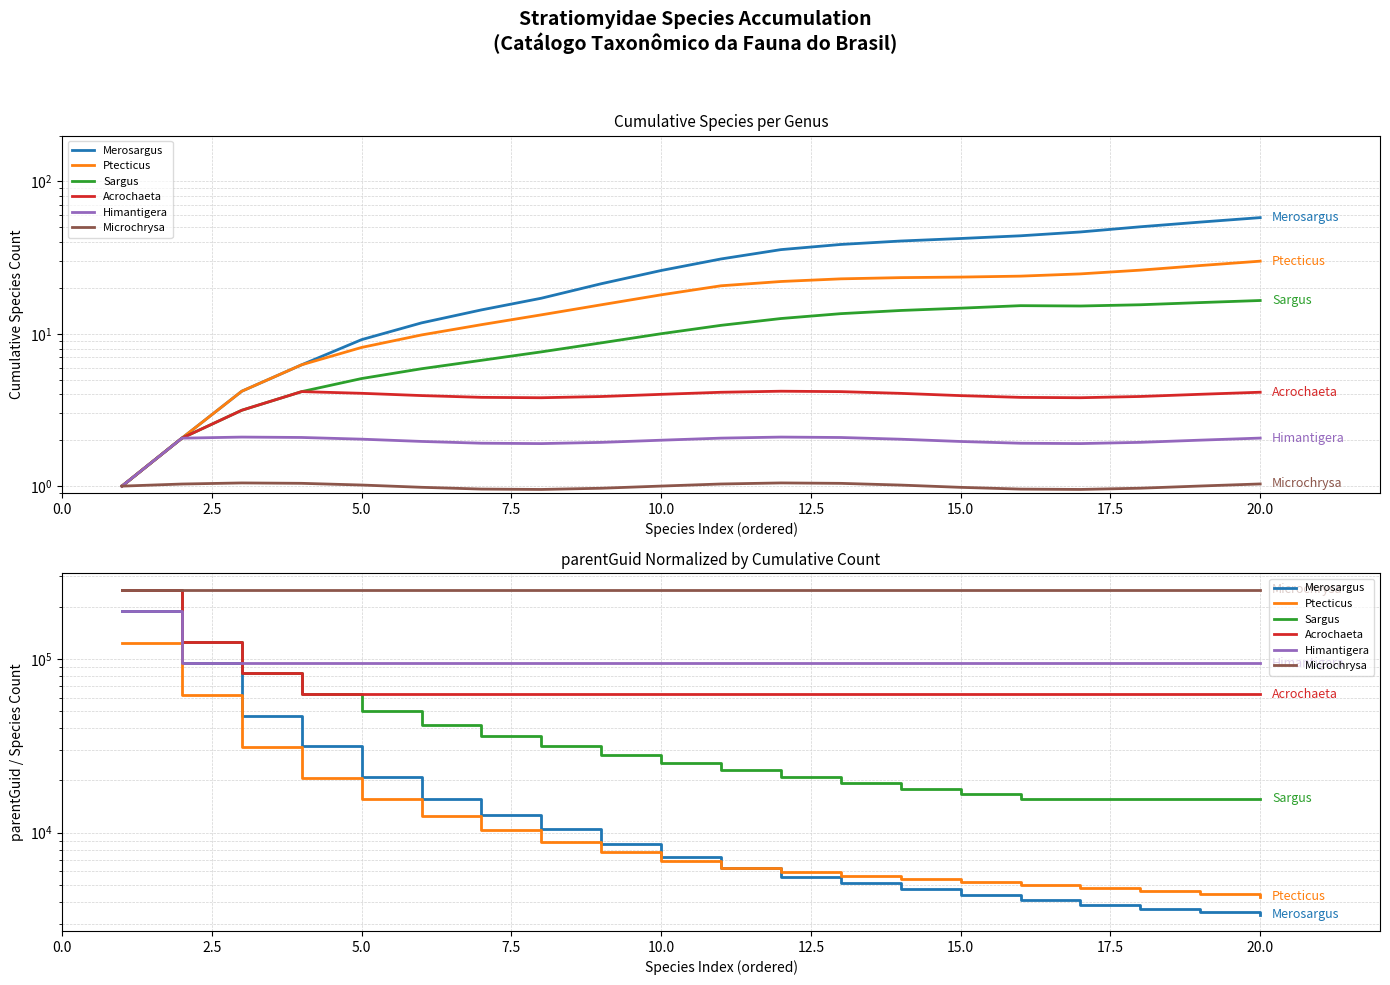

How many values in the Ptecticus series exceed 6915?

10